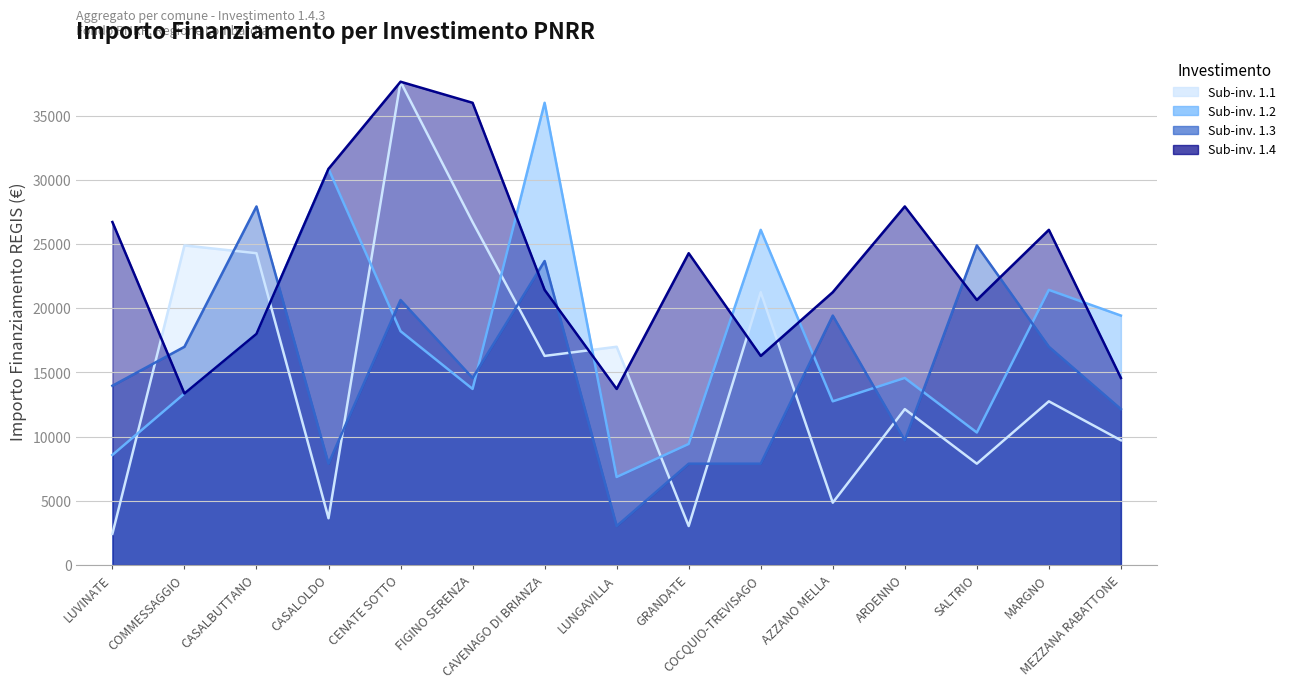

Which series has the widest spread of values?

1.1